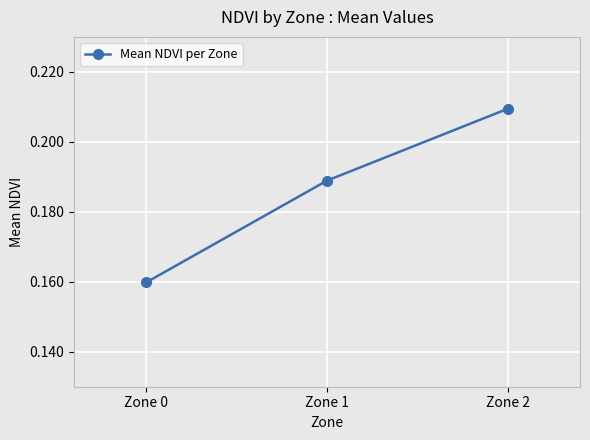

Which category has the highest value across all series?

Zone 2